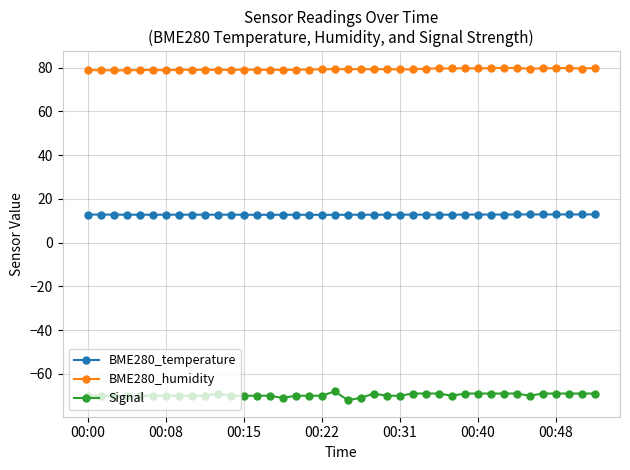

What is the maximum value for BME280_temperature?

12.9